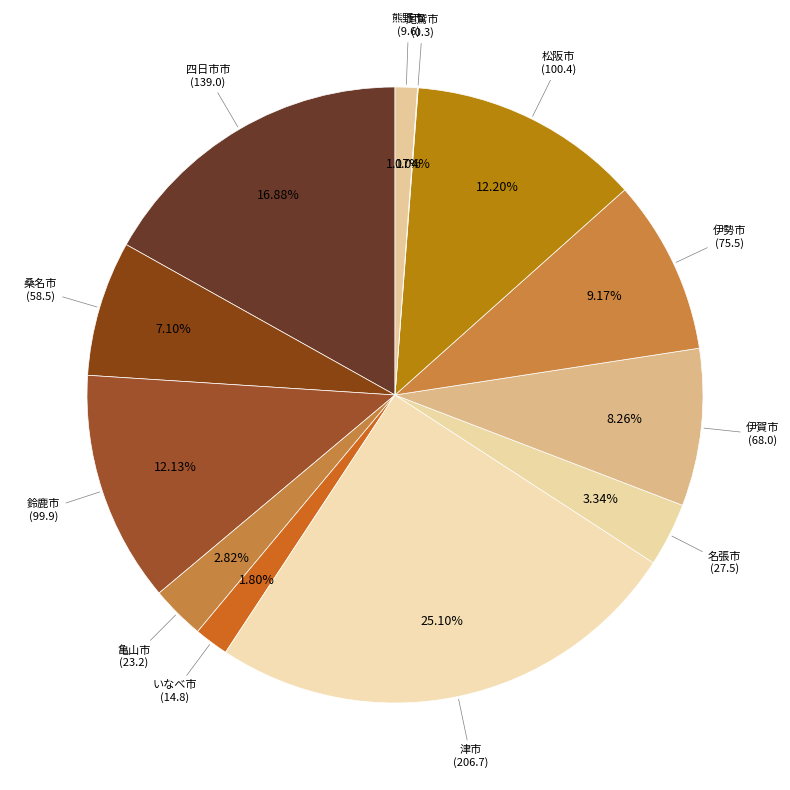

Is it true that 名張市 is 3% of the pie?

True